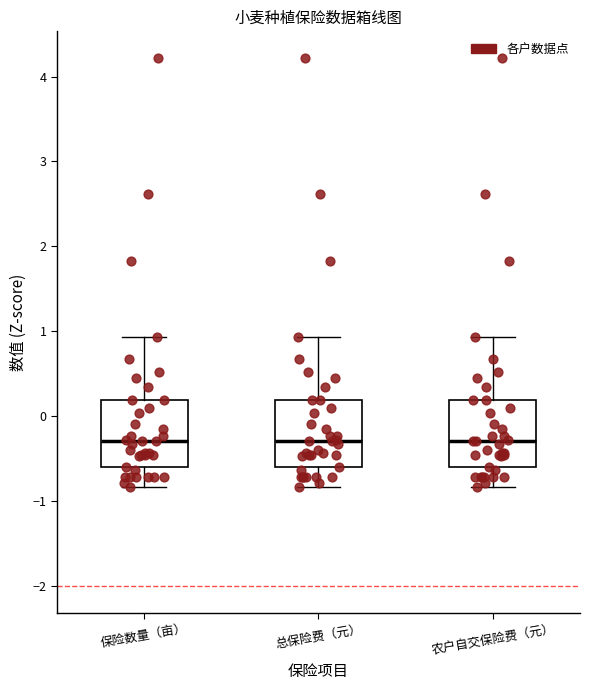

Where does the median line of the box for 农户自交保险费（元） sit on the y-axis? The values are not printed on the chart, so give them approximately, as read against the axis.

-0.3